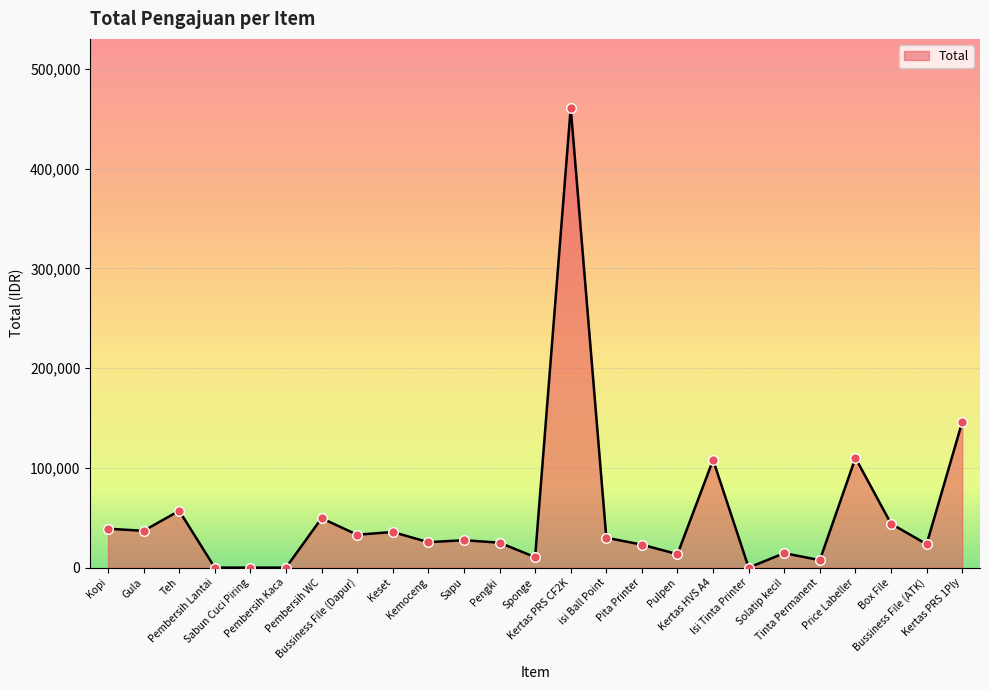

What is the change in value from Gula to Pulpen?

-23400